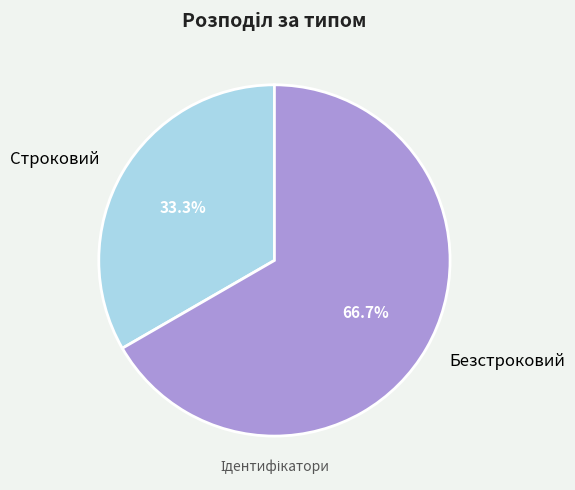

Combined, what portion of the pie is Безстроковий and Строковий?

100.0%